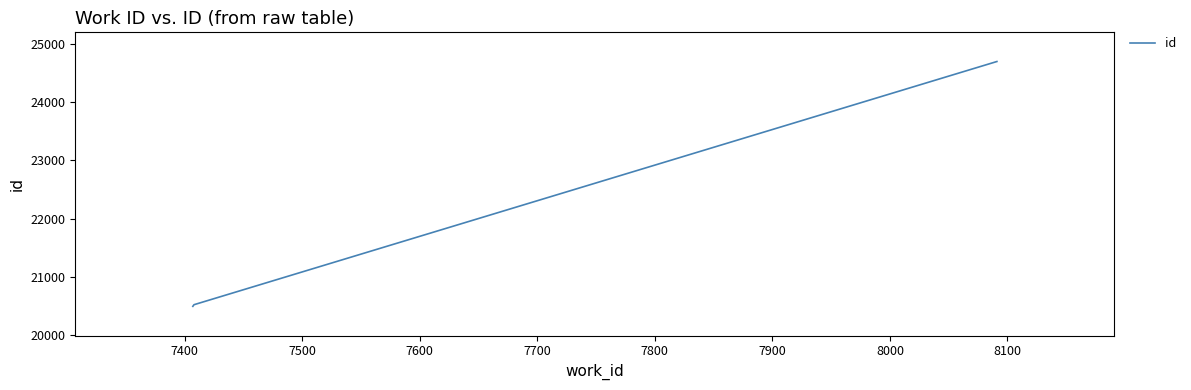

What is the difference between the maximum and minimum values?

4194